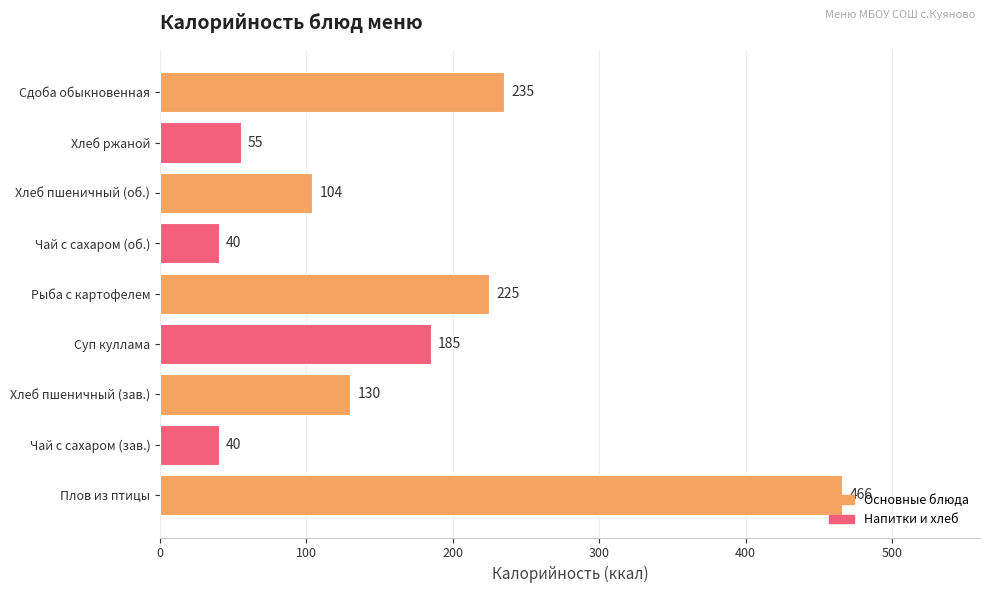

What is the difference between the maximum and minimum values?

426